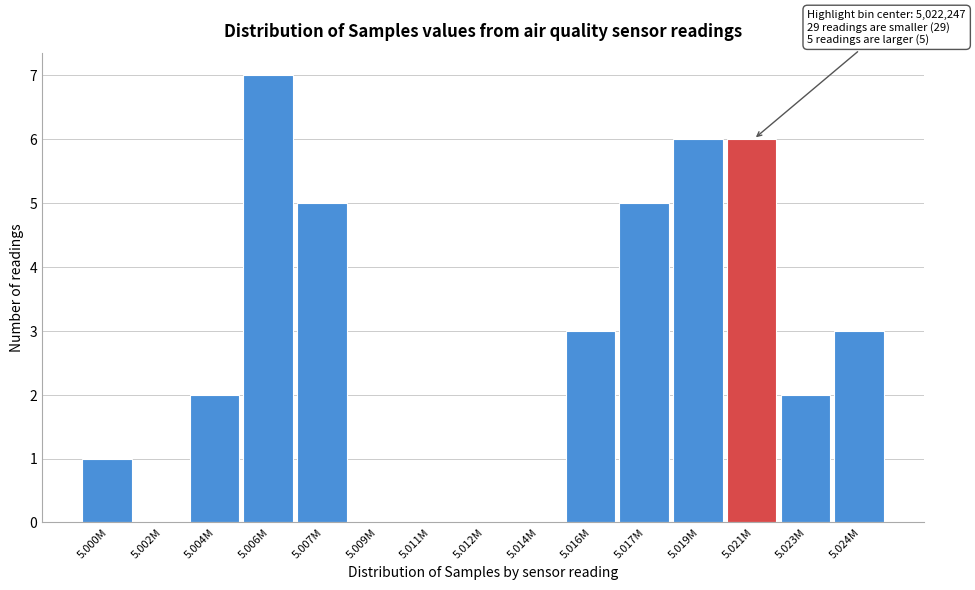

Reading left to right, list all the values displayed in this chart.

5.000M=1	5.002M=0	5.004M=2	5.006M=7	5.007M=5	5.009M=0	5.011M=0	5.012M=0	5.014M=0	5.016M=3	5.017M=5	5.019M=6	5.021M=6	5.023M=2	5.024M=3